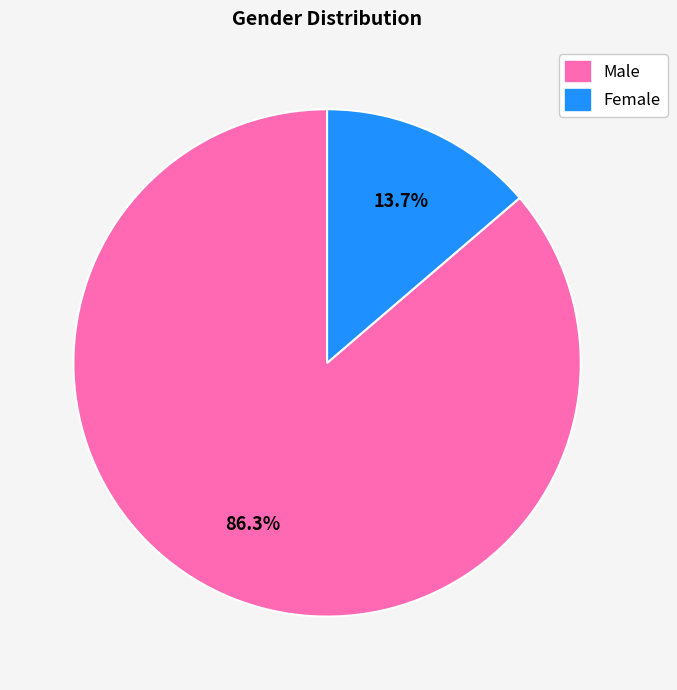

How many slices are in this pie chart?

2